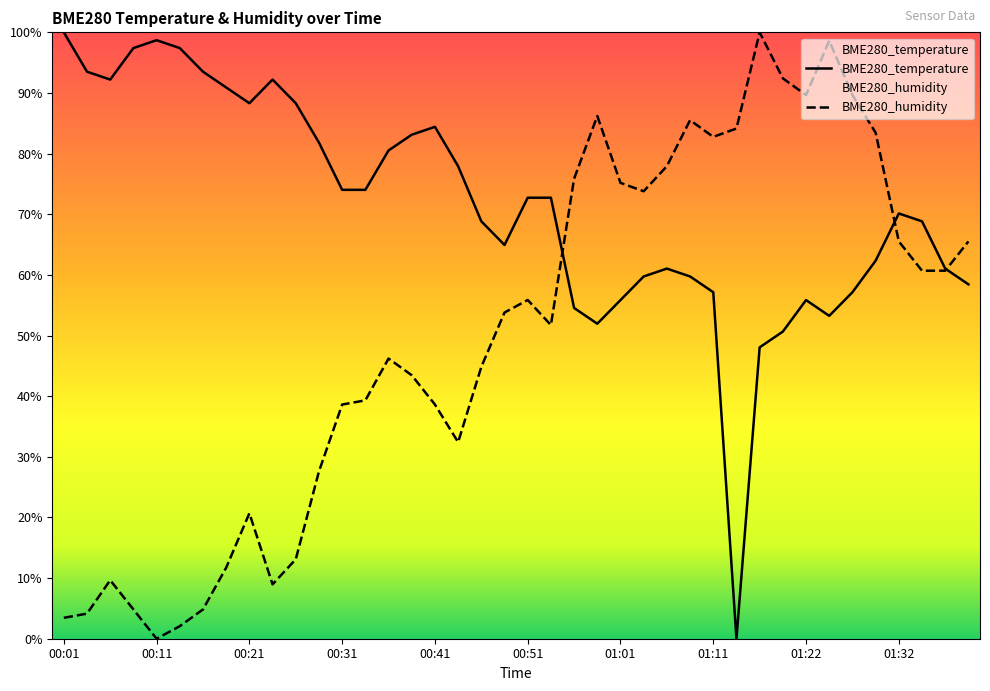

What value does the BME280_humidity series have at 01:32?

0.7